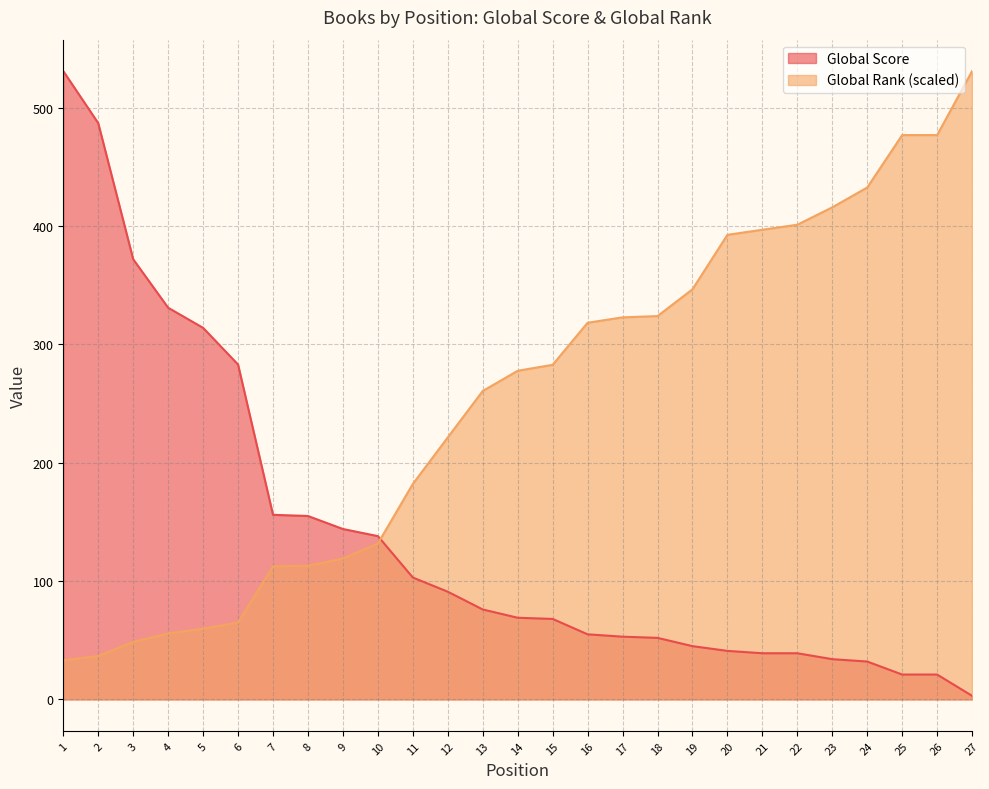

Rank the series at 20 from highest to lowest value.

Global Rank (scaled), Global Score